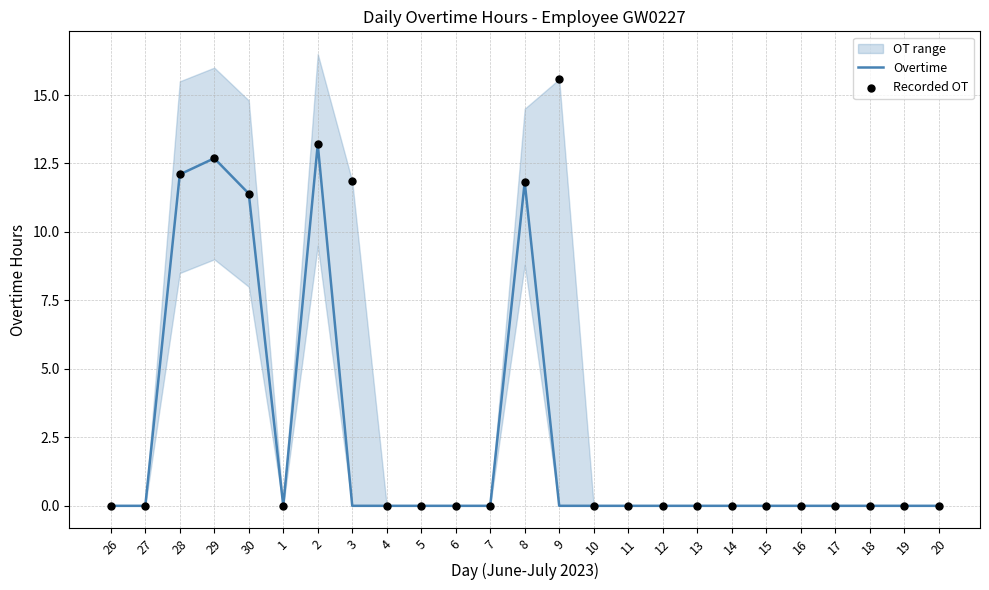

Which series contains the highest Y value?

Recorded OT